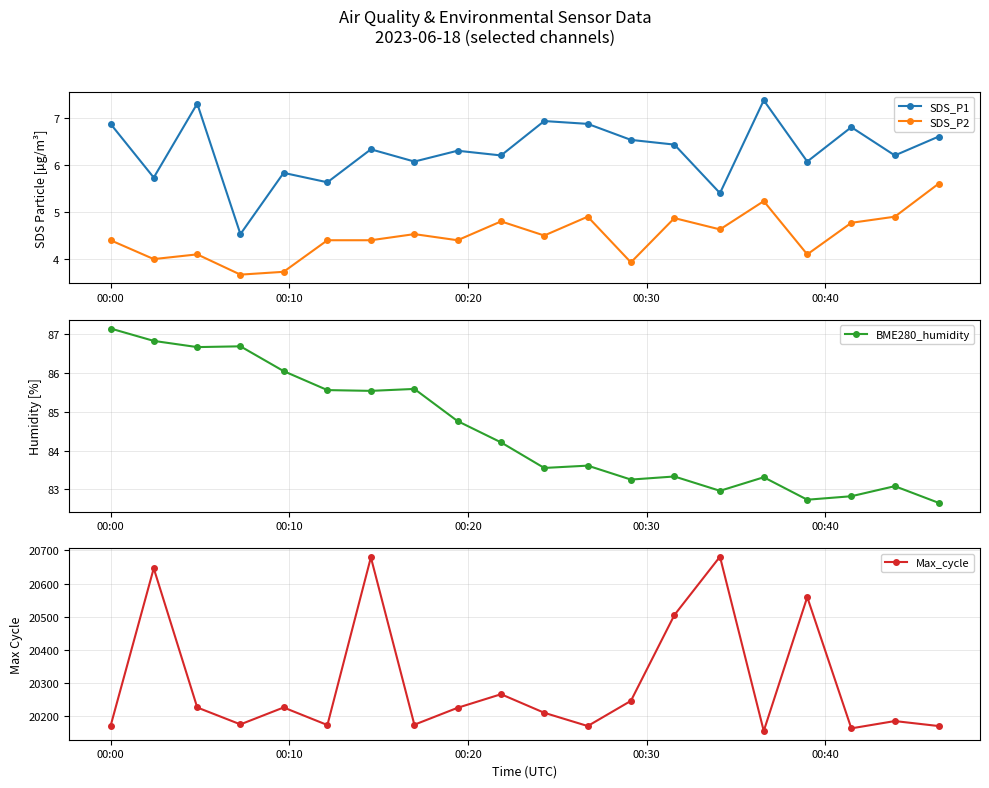

Which series has the largest total across all categories?

Max_cycle